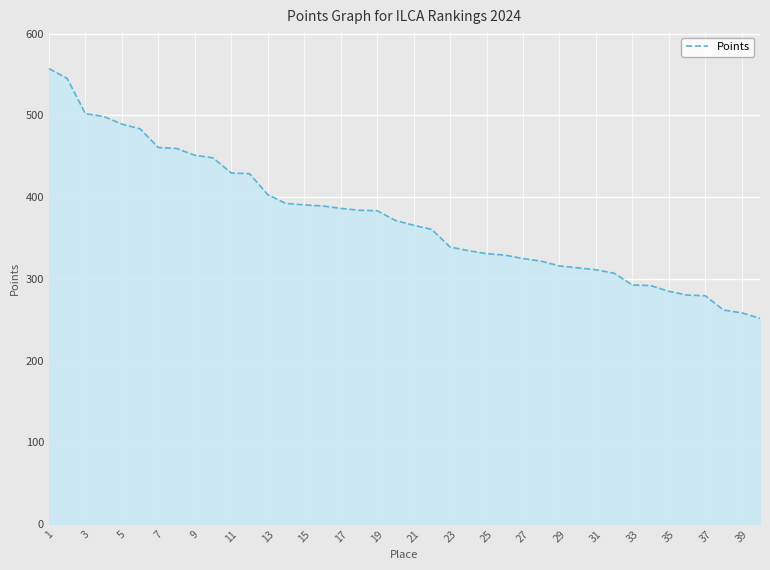

What is the maximum value shown in the chart?

557.4